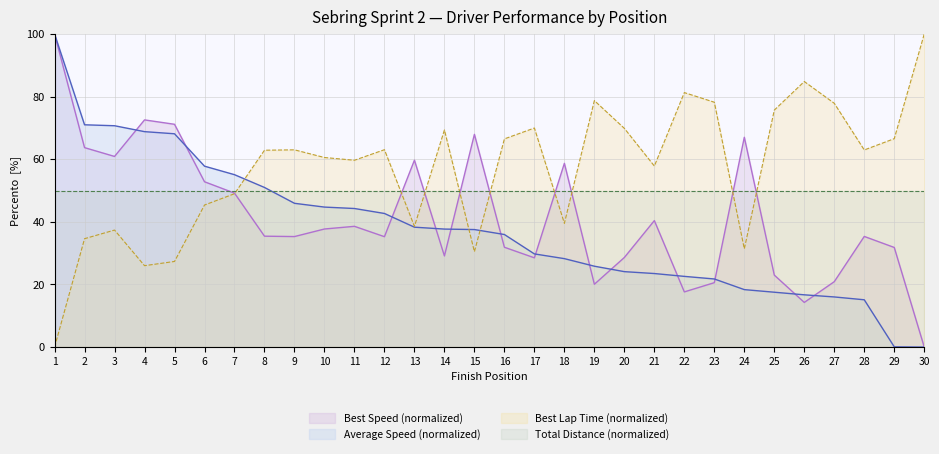

What is the value of the Average Speed point at the 18th from the left?

28.2